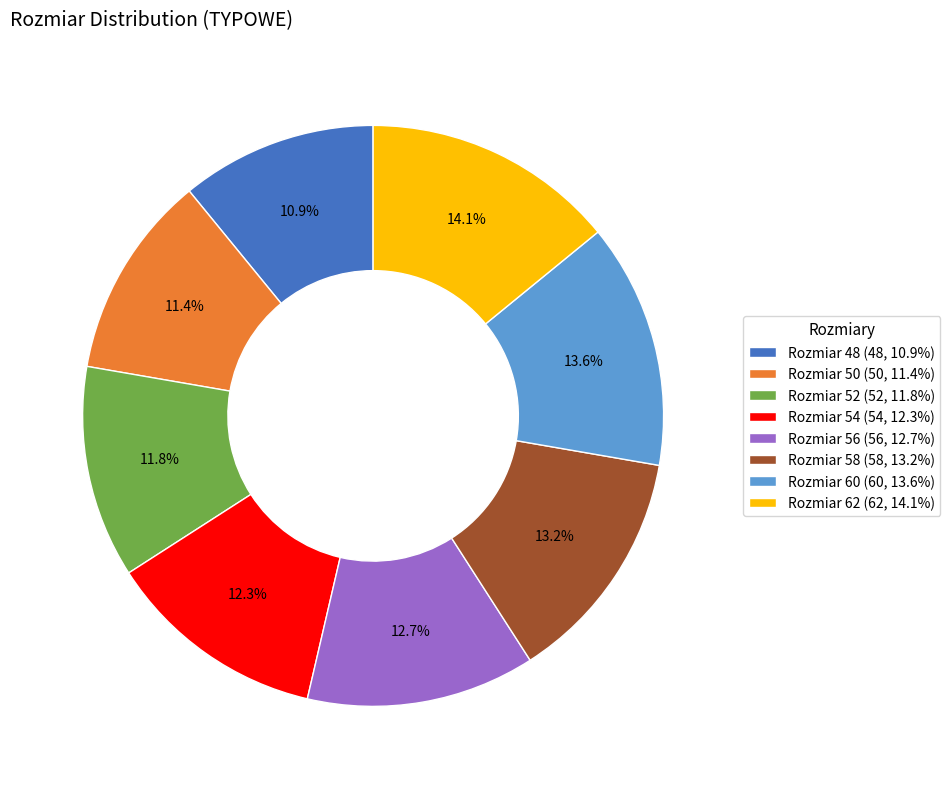

Between Rozmiar 56 (56, 12.7%) and Rozmiar 48 (48, 10.9%), which is larger?

Rozmiar 56 (56, 12.7%)